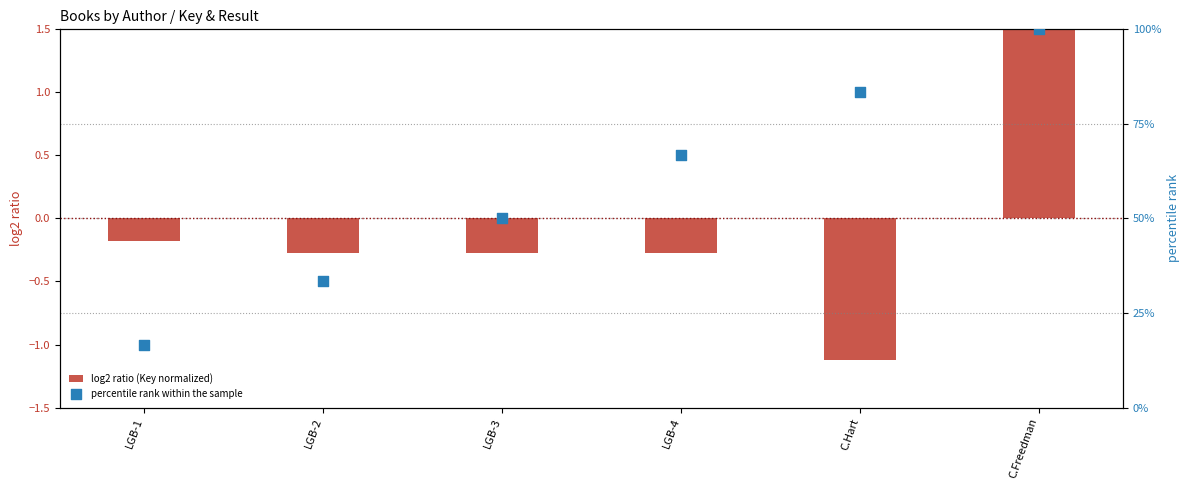

Which series has the largest total across all categories?

percentile rank within the sample